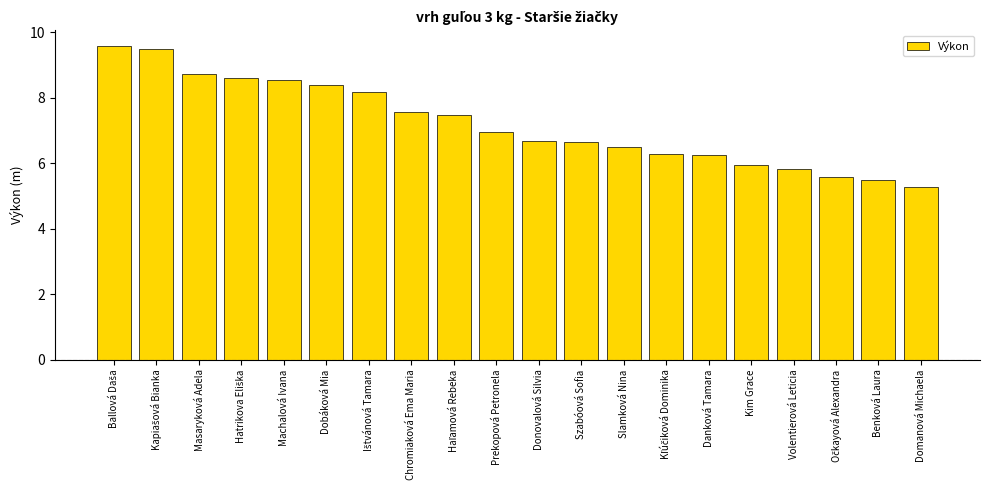

What is the value of the 18th bar from the left?

5.6